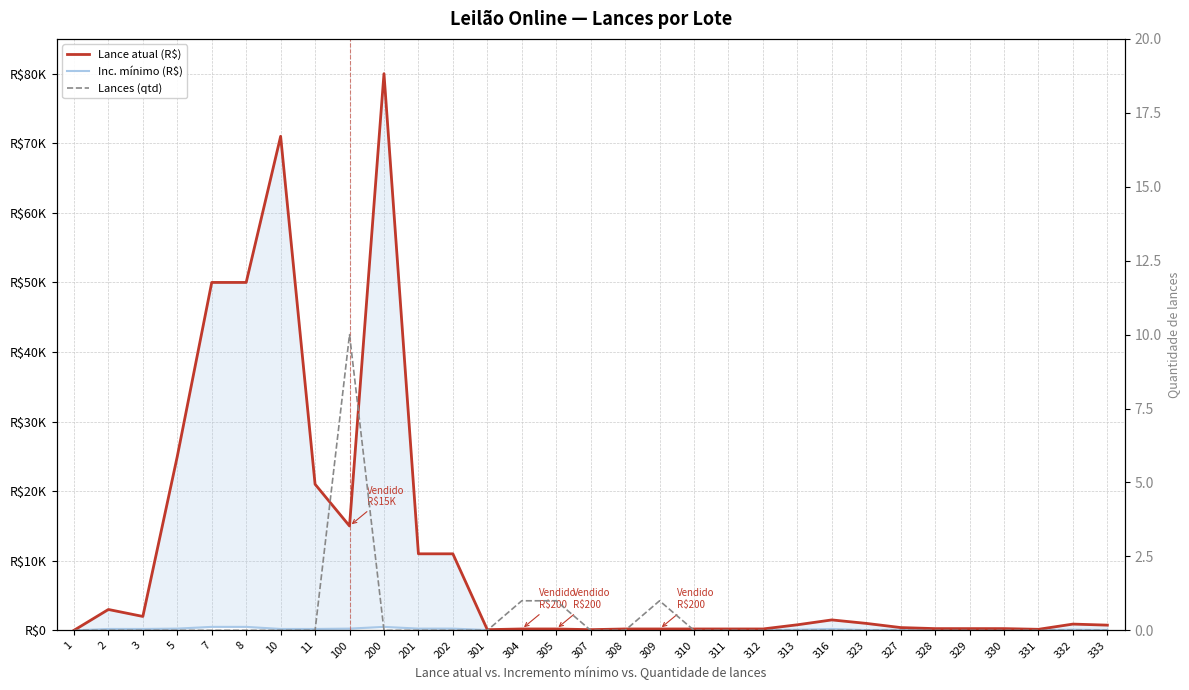

Which category has the highest value across all series?

200